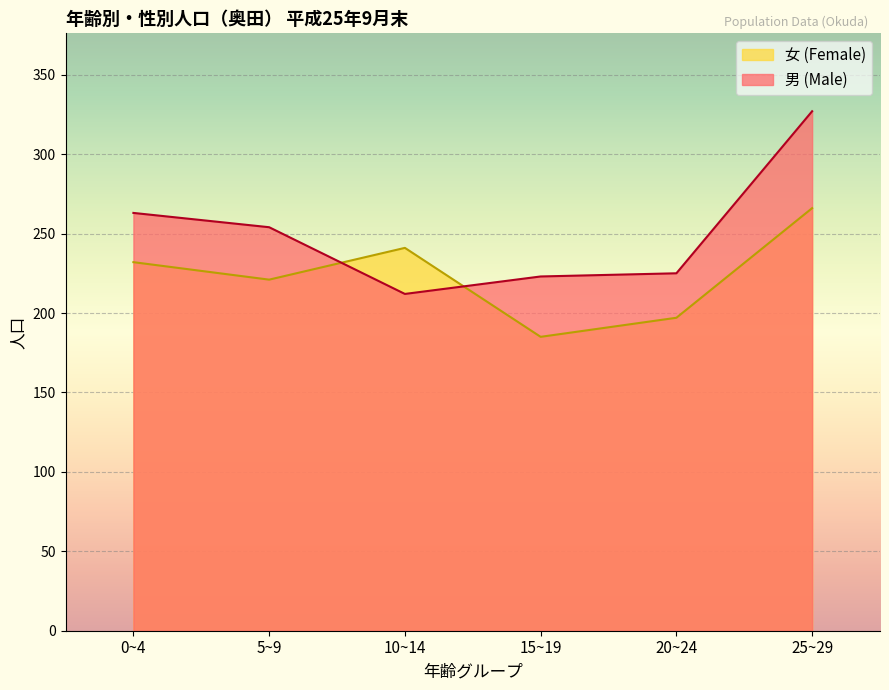

What are all the series names shown in the legend?

女 (Female), 男 (Male)